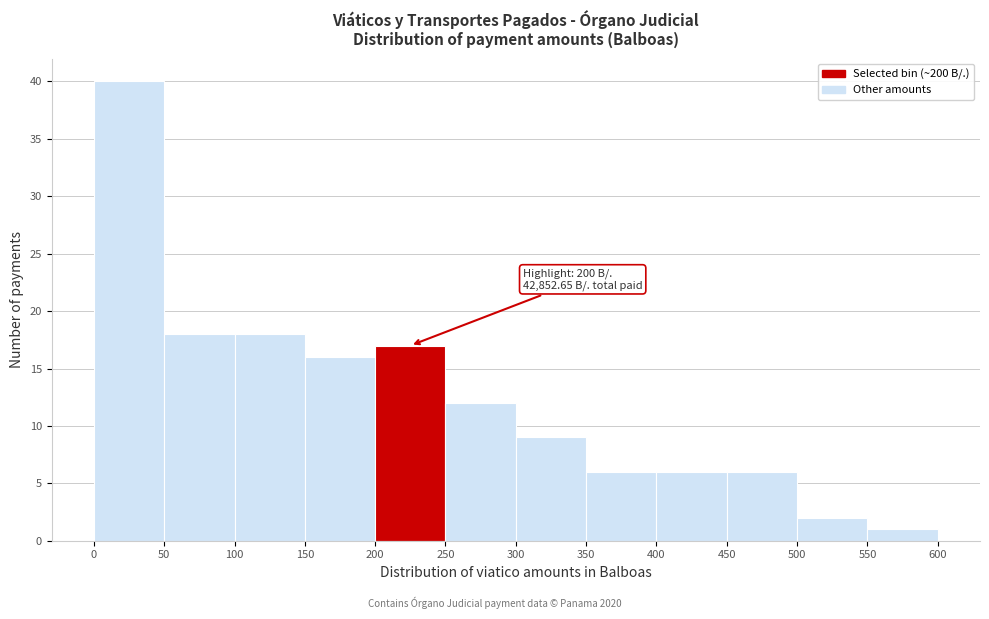

Which range on the x-axis has the tallest bar?

0 to 50